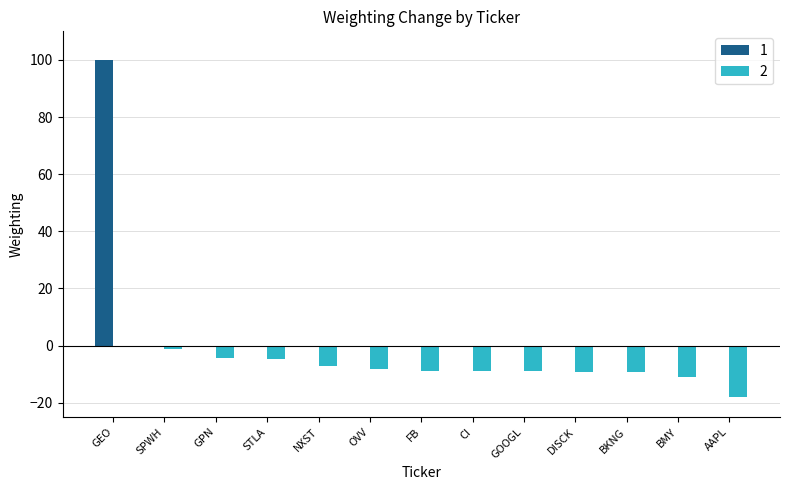

Is the value of 1 at BKNG greater than the value of 2 at GPN?

Yes